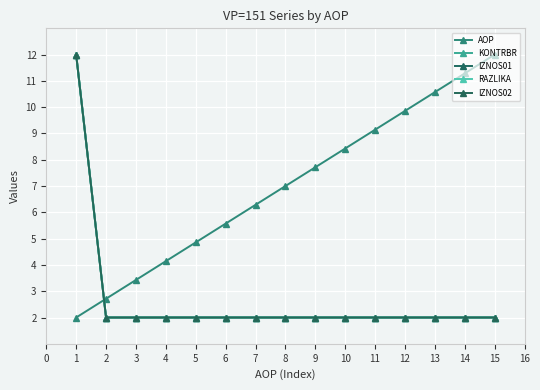

True or false: IZNOS01 has more than 0 points higher than both neighbors.

False